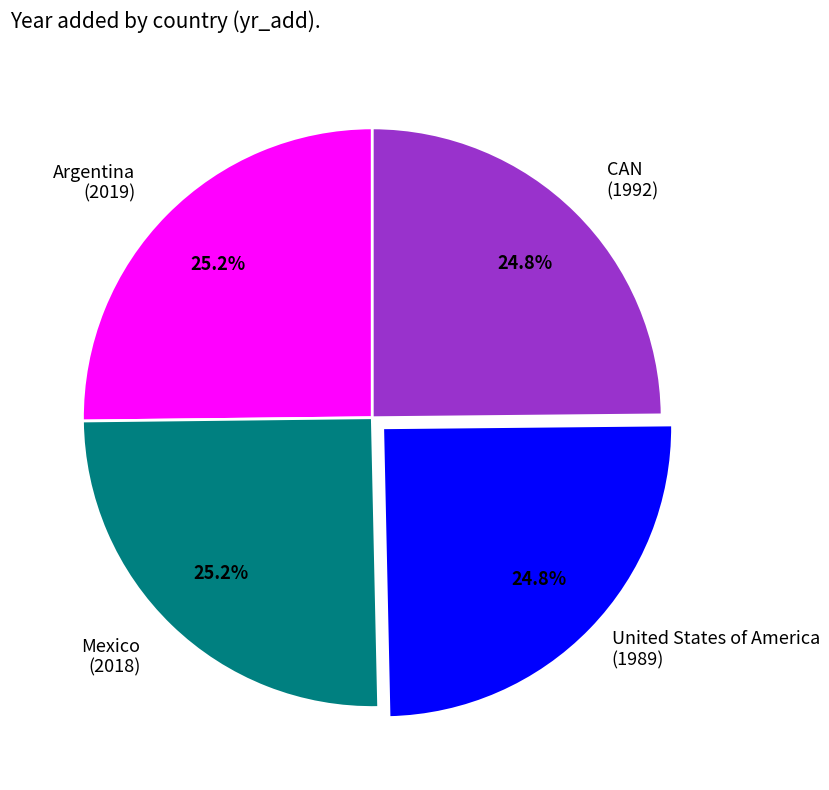

Does any single category account for the majority?

No